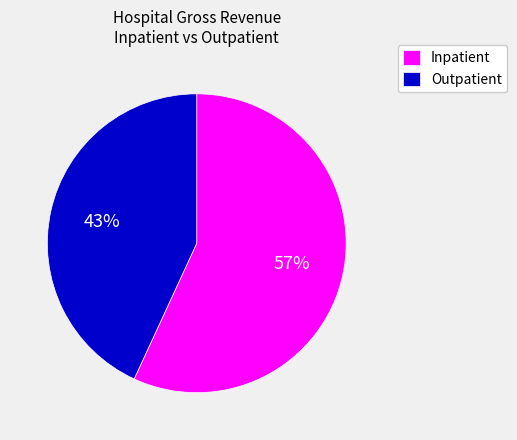

Is there a majority slice in this chart?

Yes